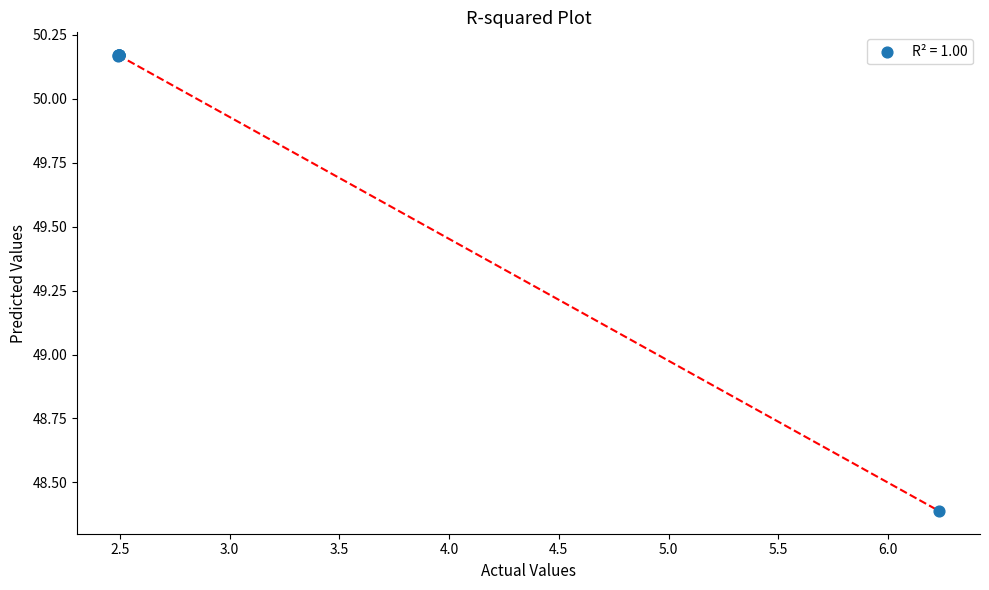

What Y value in the scatter plot is closest to 49?

48.4